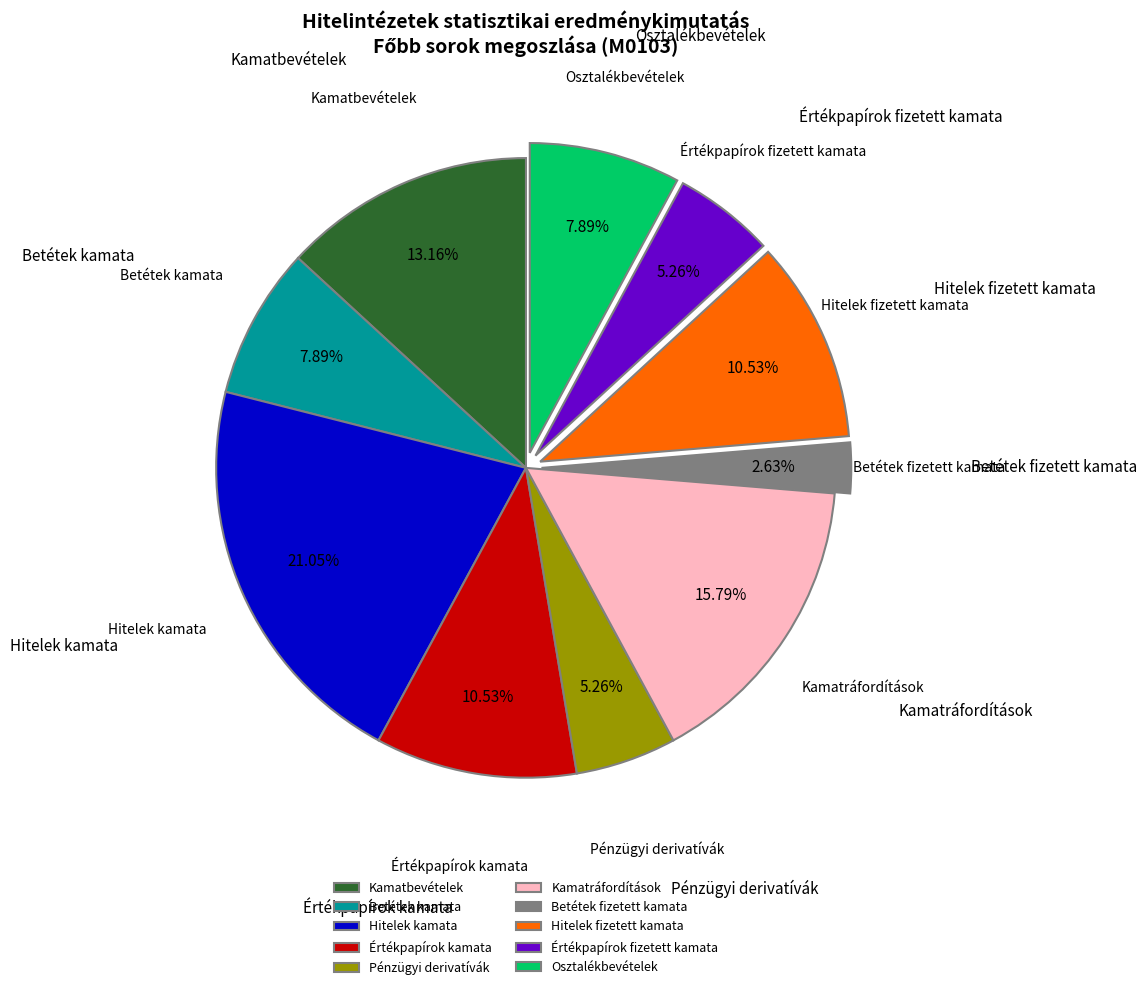

What is the largest slice in the pie chart?

Hitelek kamata